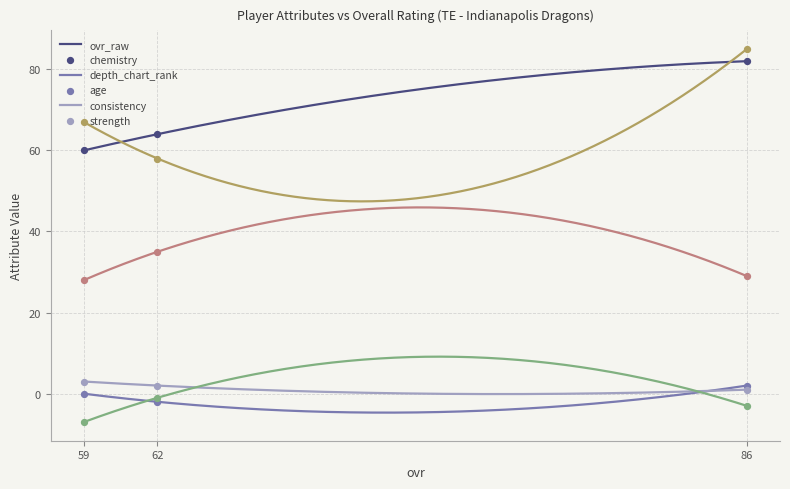

Which series has the largest total across all categories?

strength